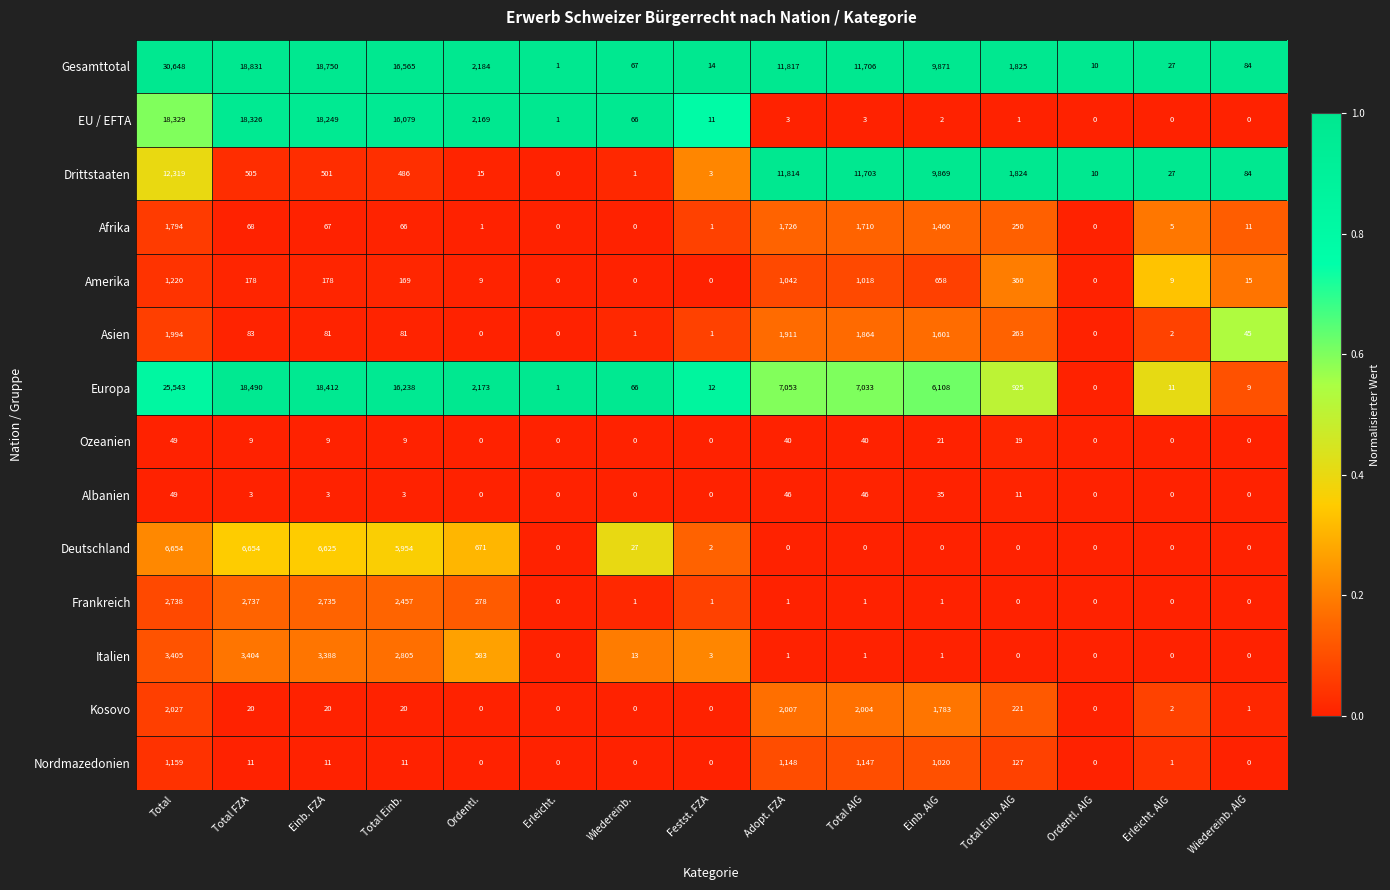

At which label does Drittstaaten reach its peak?

Total